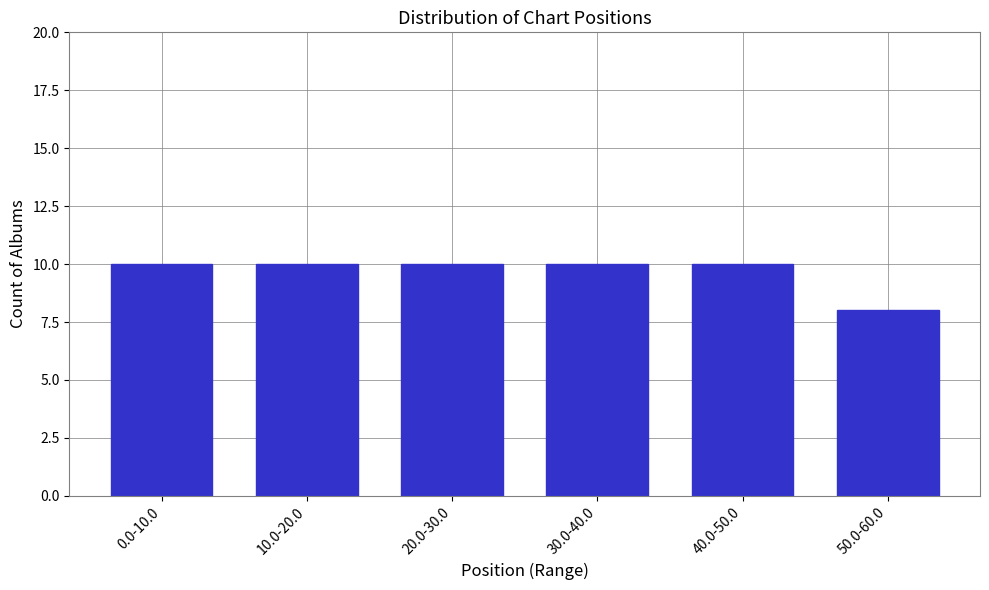

Reading left to right, list all the values displayed in this chart.

10	10	10	10	10	8